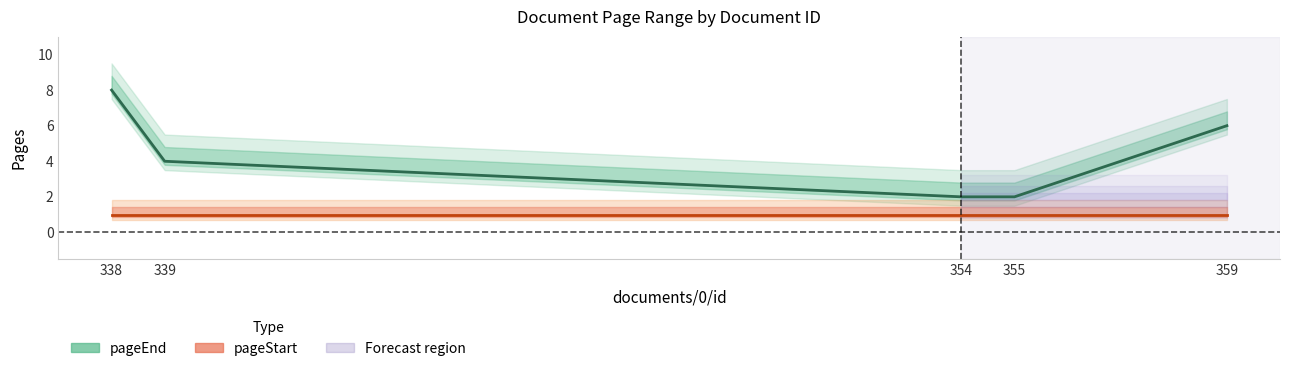

List the labels in order of value, largest first.

338, 359, 339, 354, 355